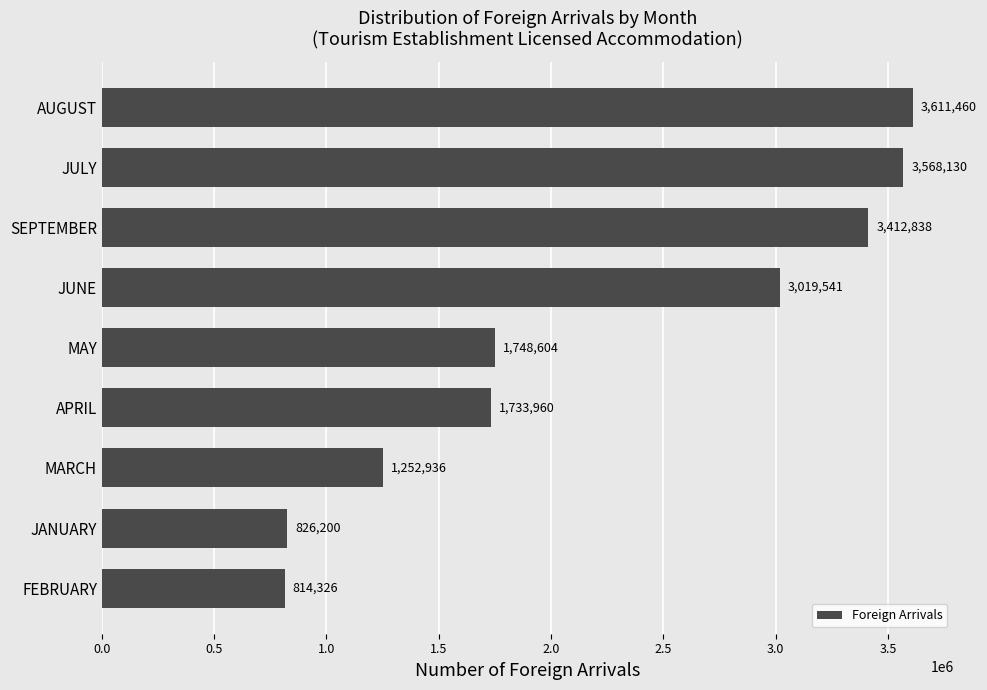

What is the sum of all values?

19987995